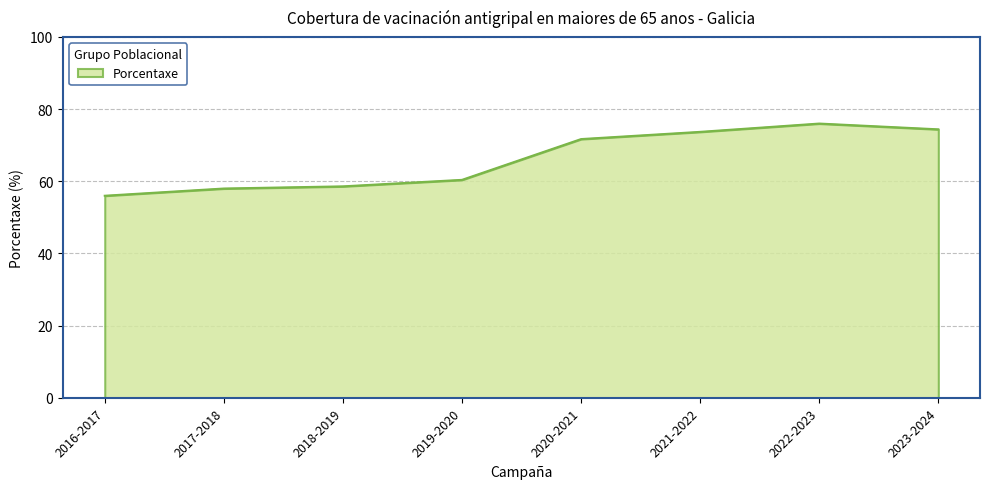

Which category has the highest value across all series?

2022-2023